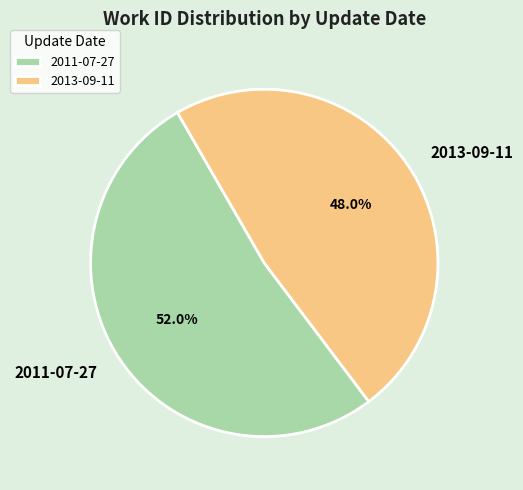

How much of the chart is everything except 2011-07-27?

48.0%